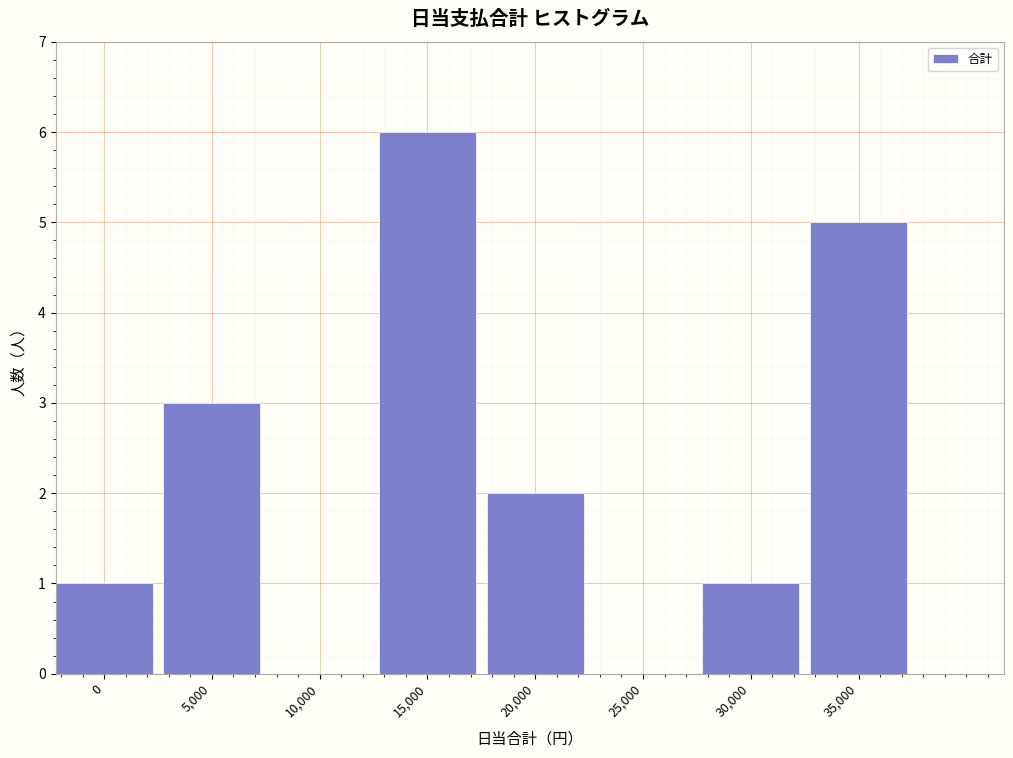

Reading right to left, what are all the values shown in this chart?

35,000=5	30,000=1	25,000=0	20,000=2	15,000=6	10,000=0	5,000=3	0=1